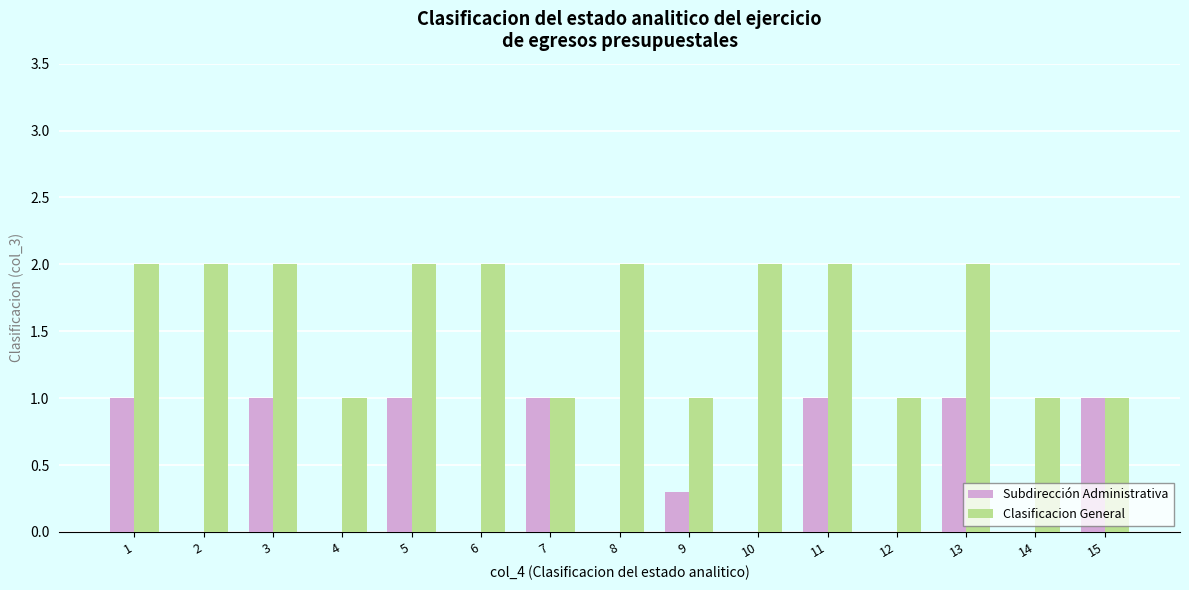

What is the sum of all Clasificacion General values?

24.0